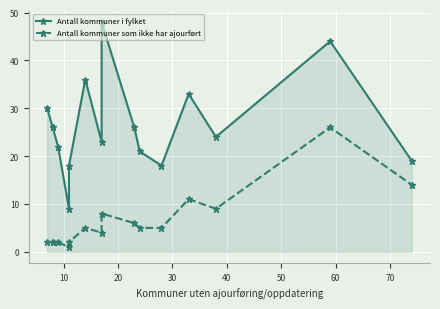

True or false: Antall kommuner i fylket has a value of 22 at 80.

False